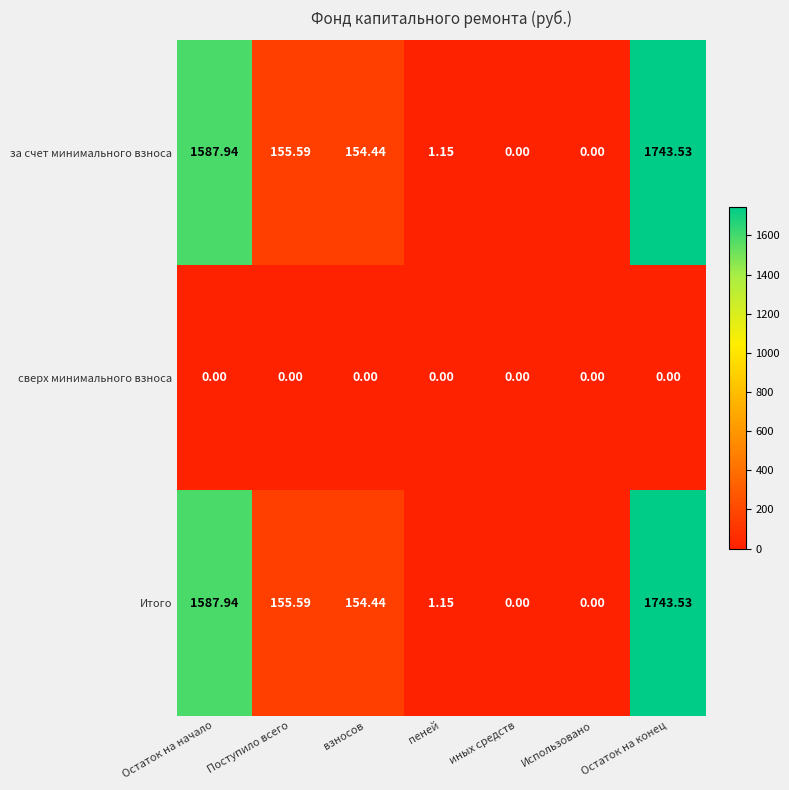

Where does the за счет минимального взноса series first go above 154?

Остаток на начало